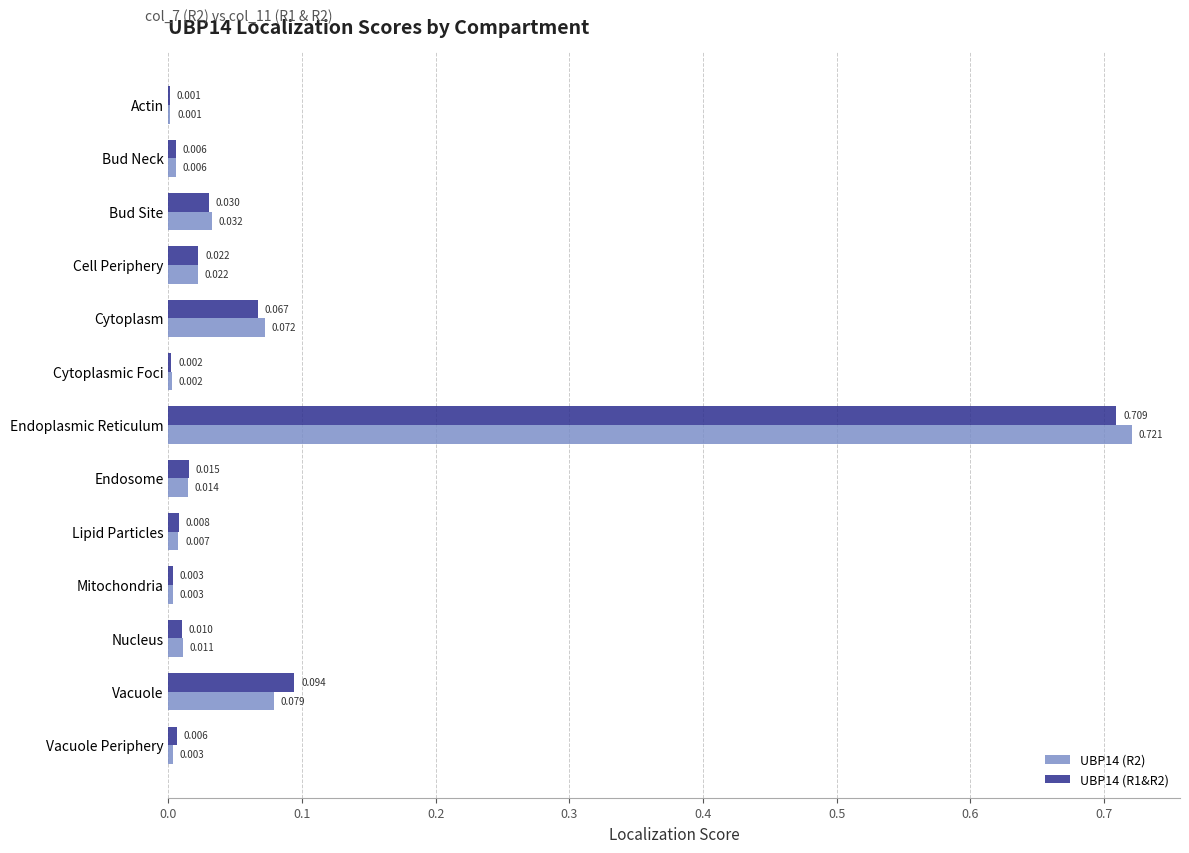

At which label does UBP14 (R2) reach its peak?

Endoplasmic Reticulum